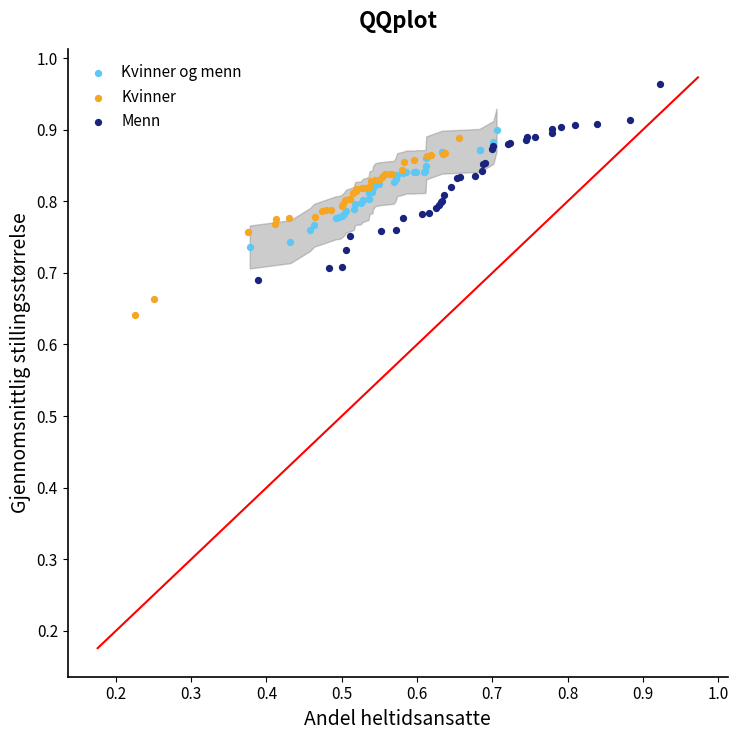

Which series contains the highest Y value?

Menn